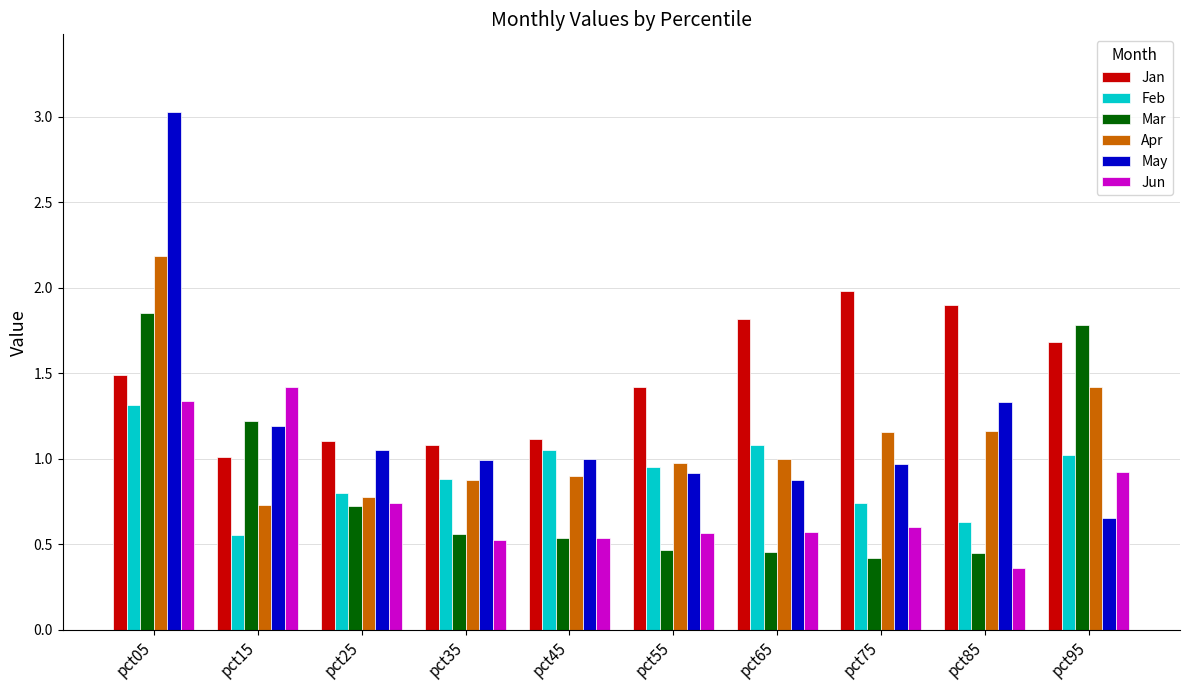

What is the difference between the maximum and minimum values in the May series?

2.4